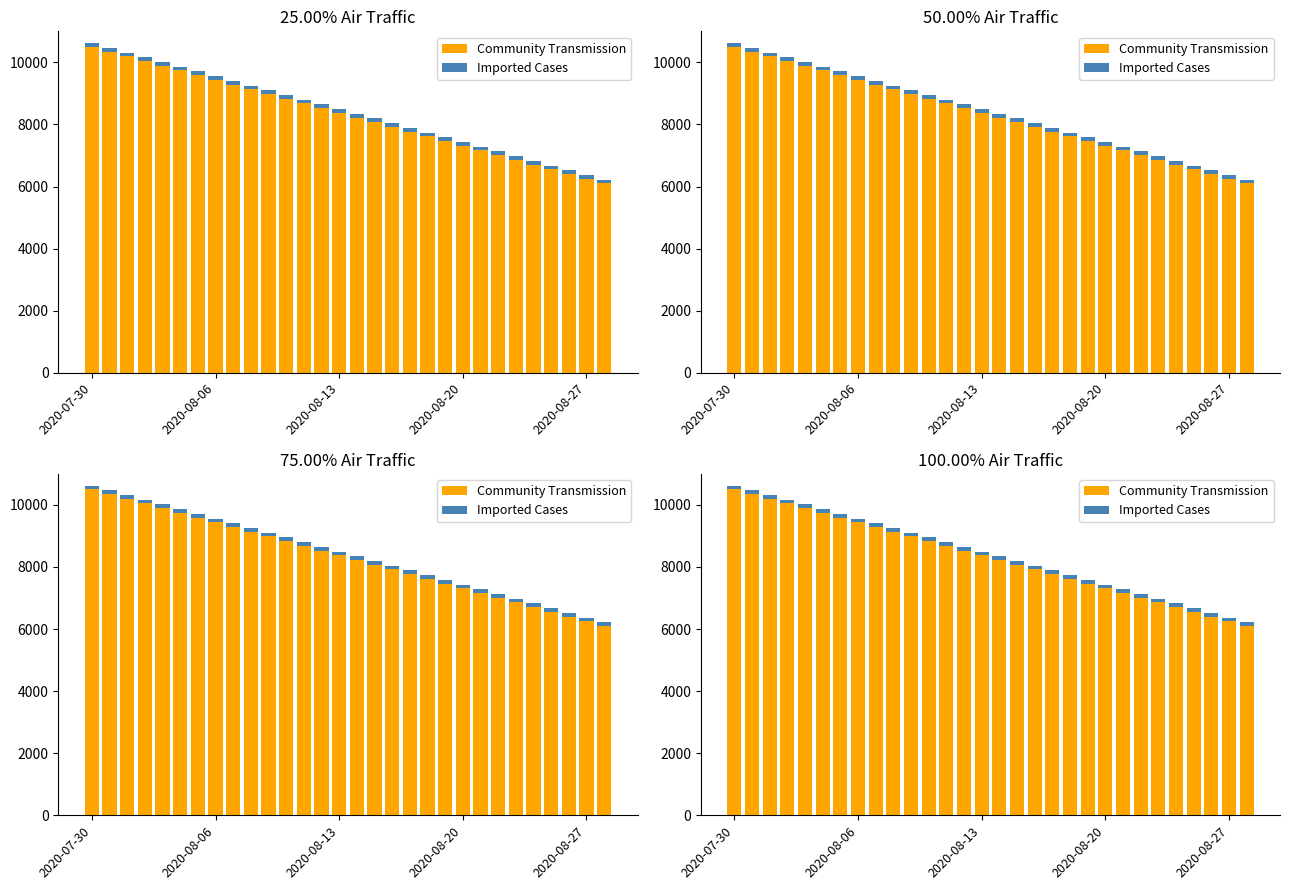

What is the spread (max minus min) of values at 12?

8559.3